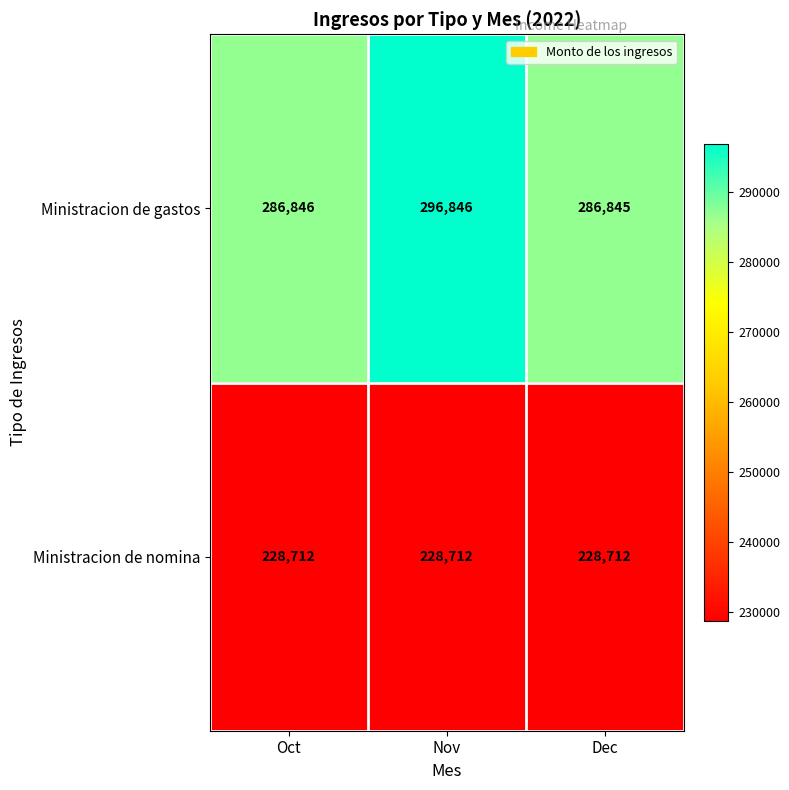

Reading left to right, extract all data points from this chart.

Ministracion de gastos: Oct=286846	Nov=296846	Dec=286845
Ministracion de nomina: Oct=228712	Nov=228712	Dec=228712